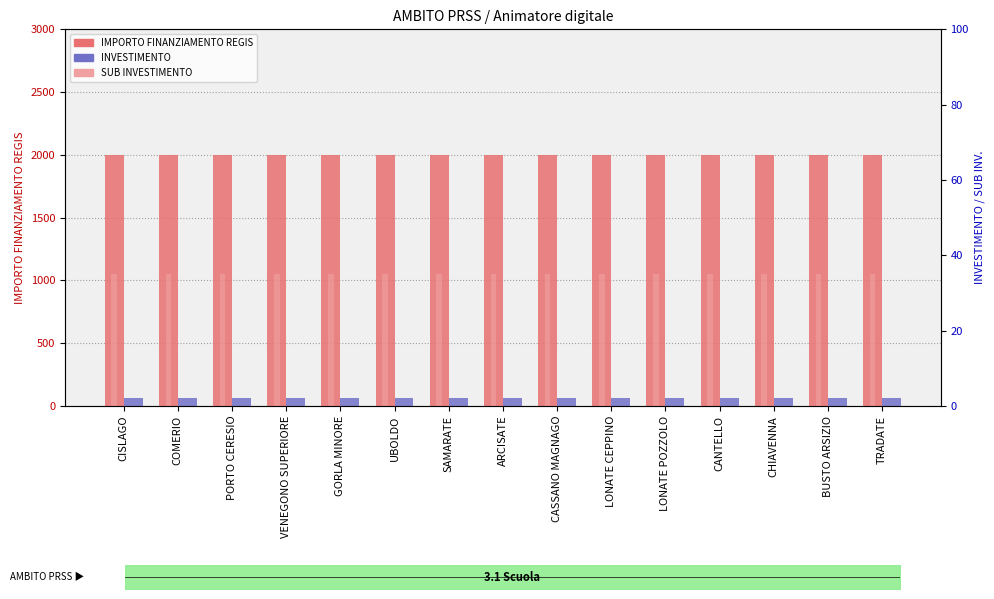

Rank the series at UBOLDO from highest to lowest value.

IMPORTO FINANZIAMENTO REGIS, SUB INVESTIMENTO, INVESTIMENTO